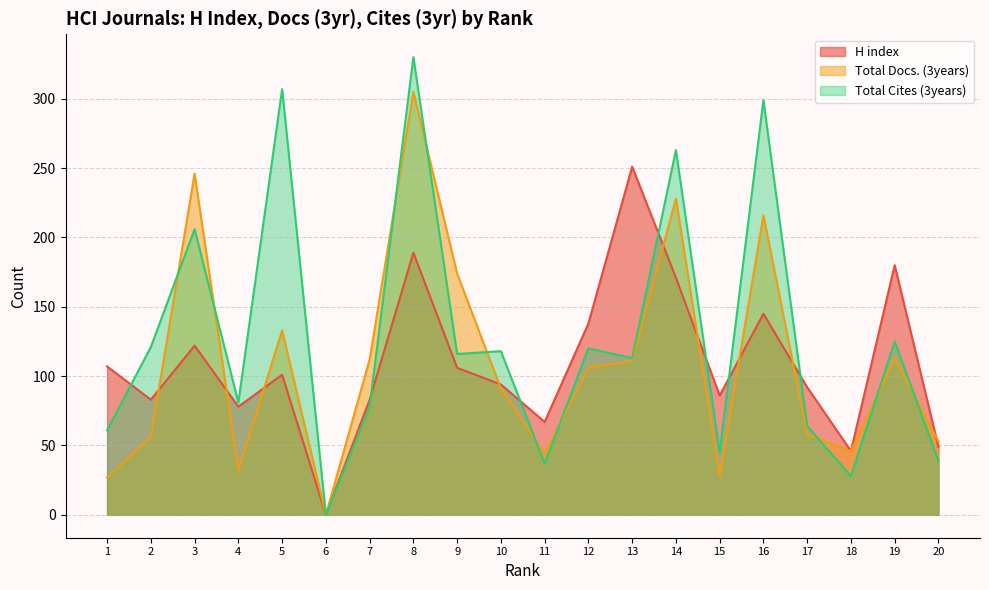

Rank the series at 6 from lowest to highest value.

H index, Total Docs. (3years), Total Cites (3years)